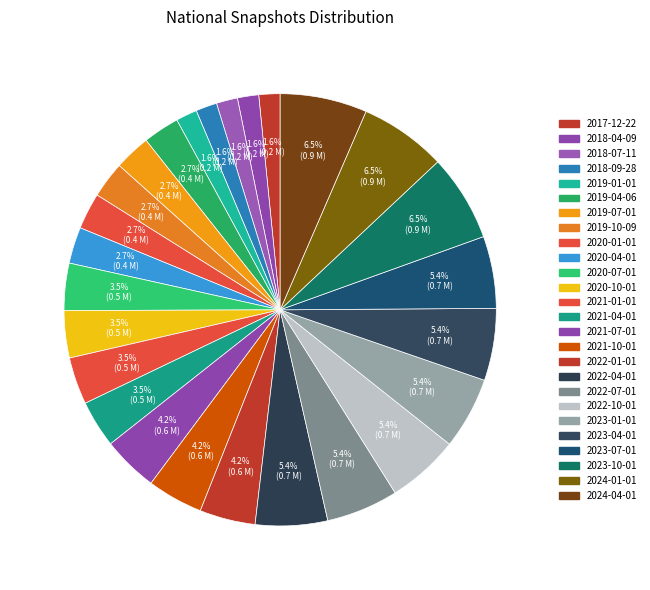

Is there a majority slice in this chart?

No